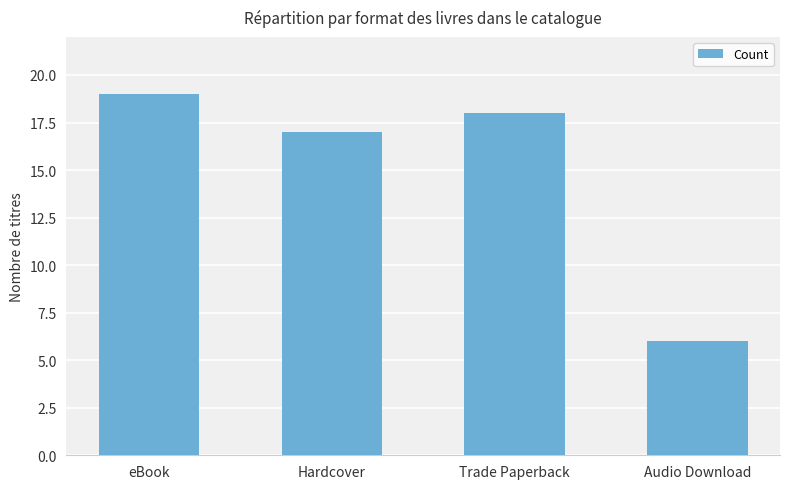

Are the bars horizontal?

No